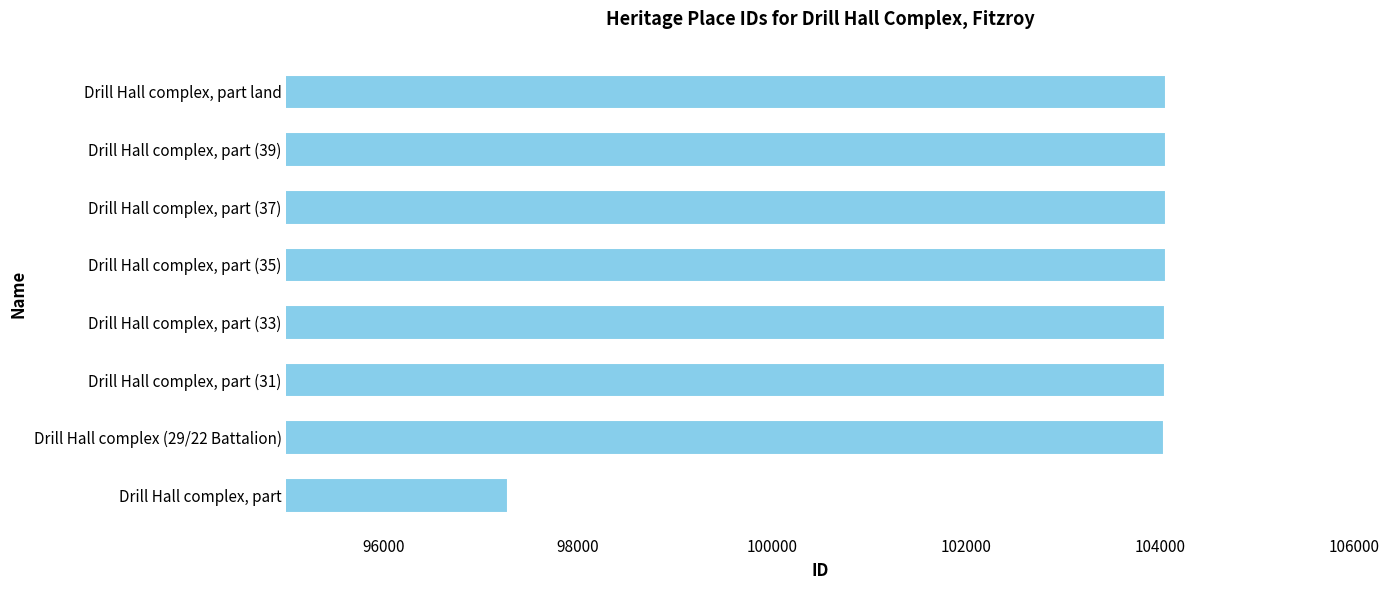

What is the sum of the values at Drill Hall complex, part (31) and Drill Hall complex, part land?

208109